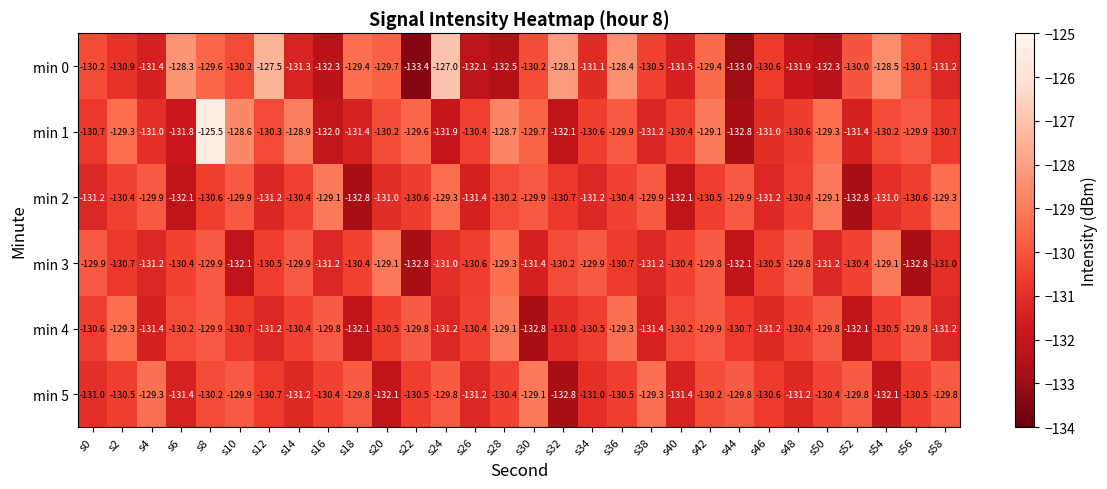

What is the sum of all min 4 values?

-3917.4